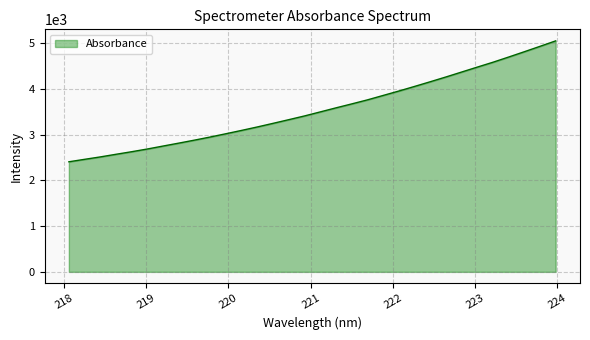

Does the chart display data point markers on the line(s)?

No